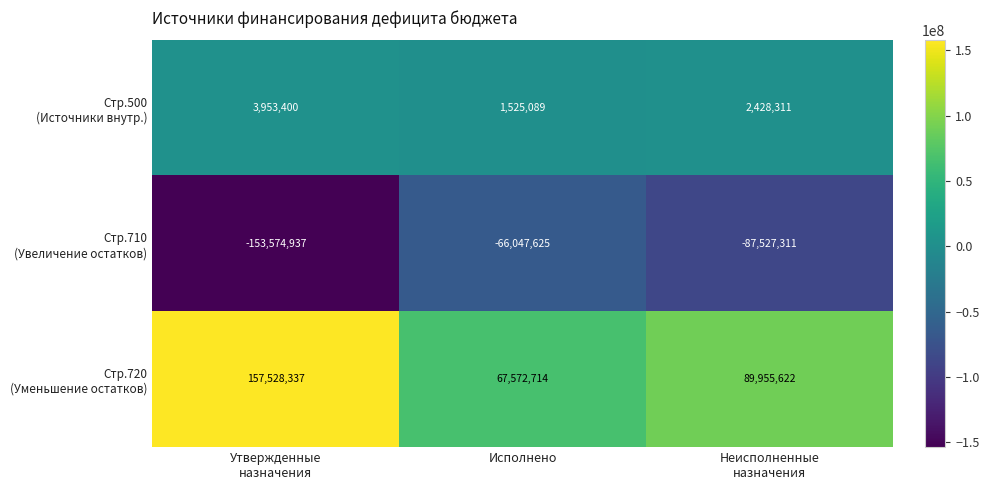

What is the maximum value shown in the chart?

157528337